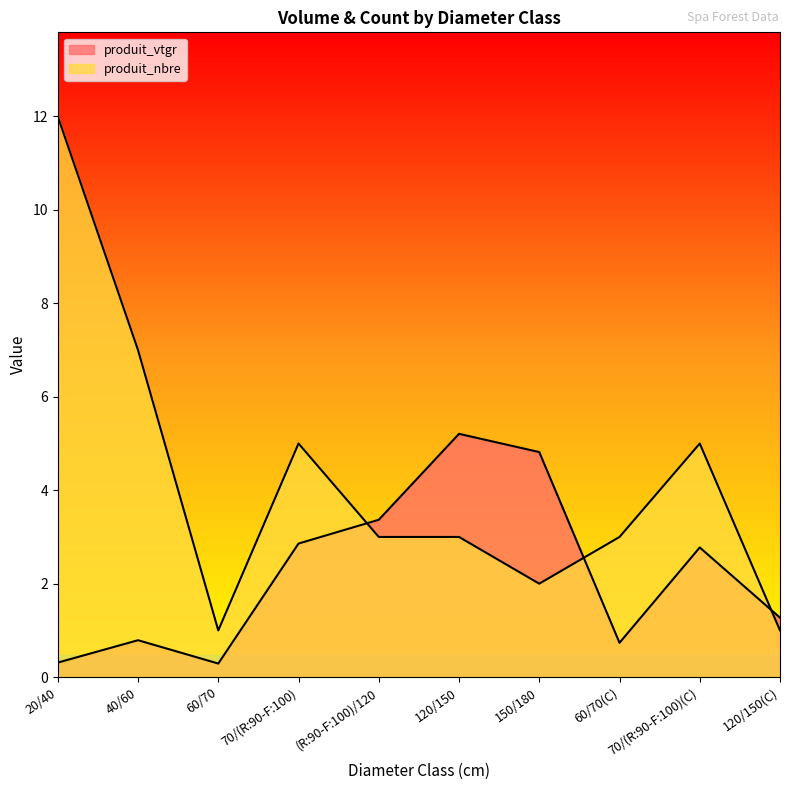

Is it true that produit_vtgr equals 2.9 at 70/(R:90-F:100)?

True